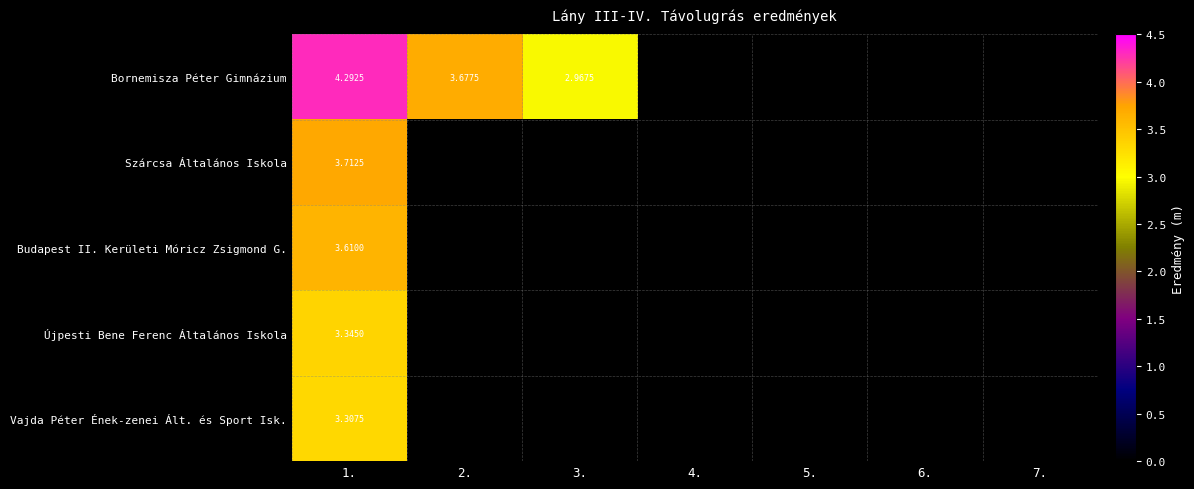

At which label is Újpesti Bene Ferenc Általános Iskola closest to 3?

1.